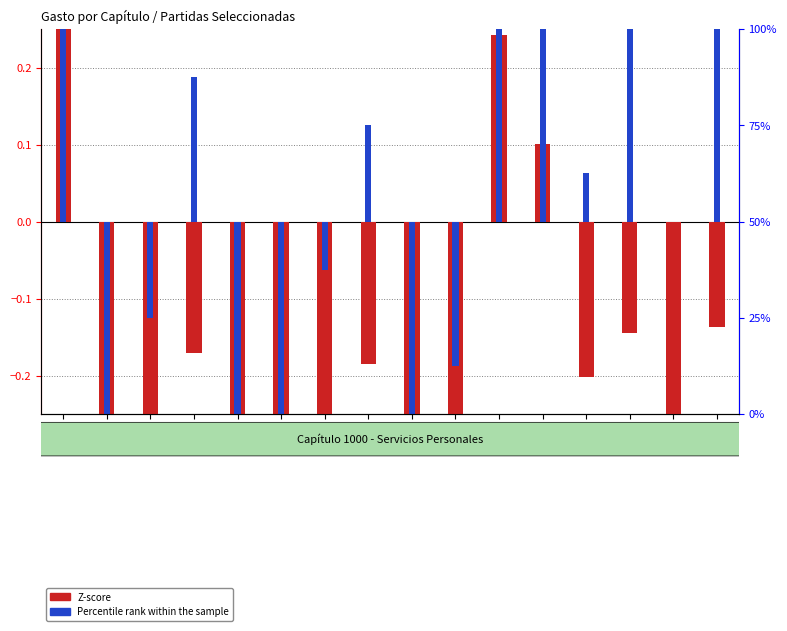

Which has a higher value, 1441 or 1421?

1421